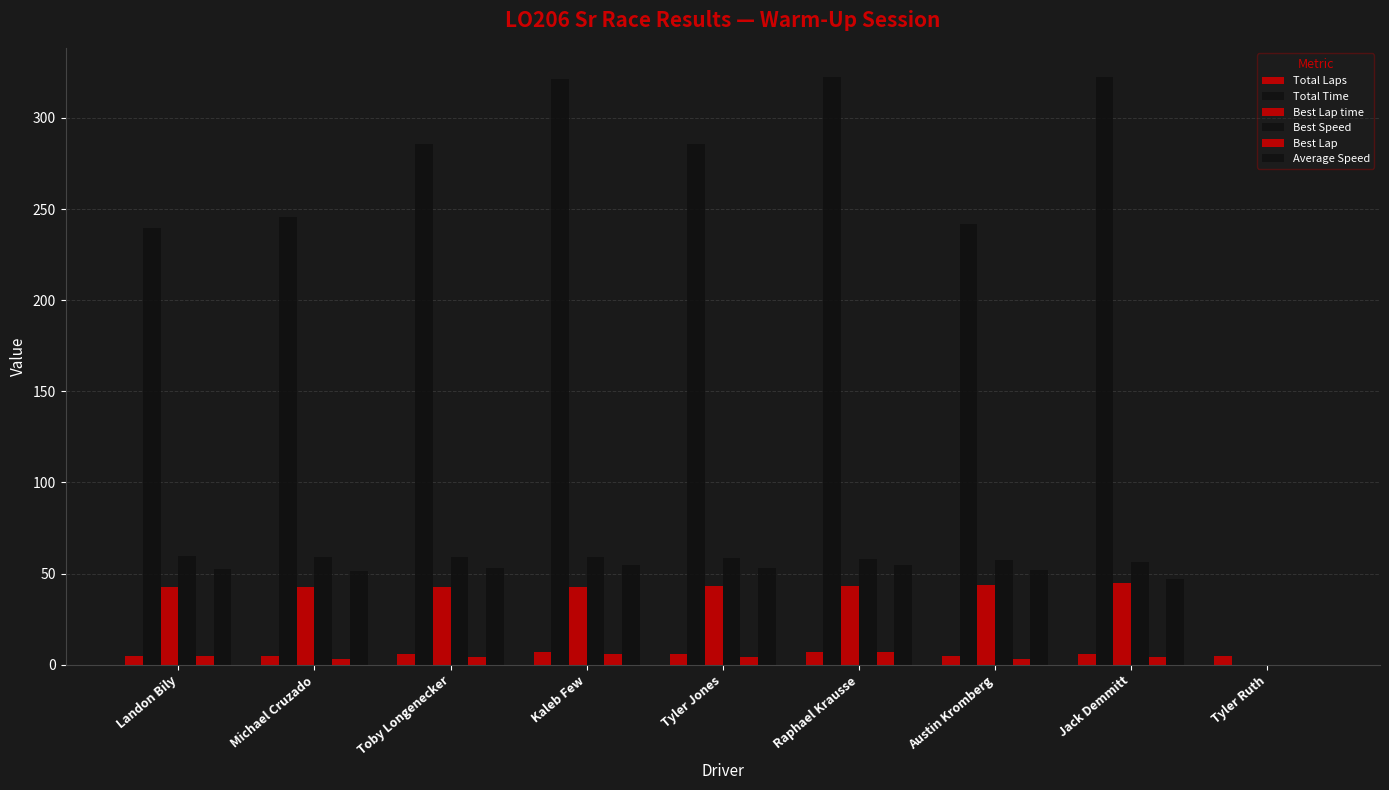

What is the label of the 1st bar from the left?

Landon Bily